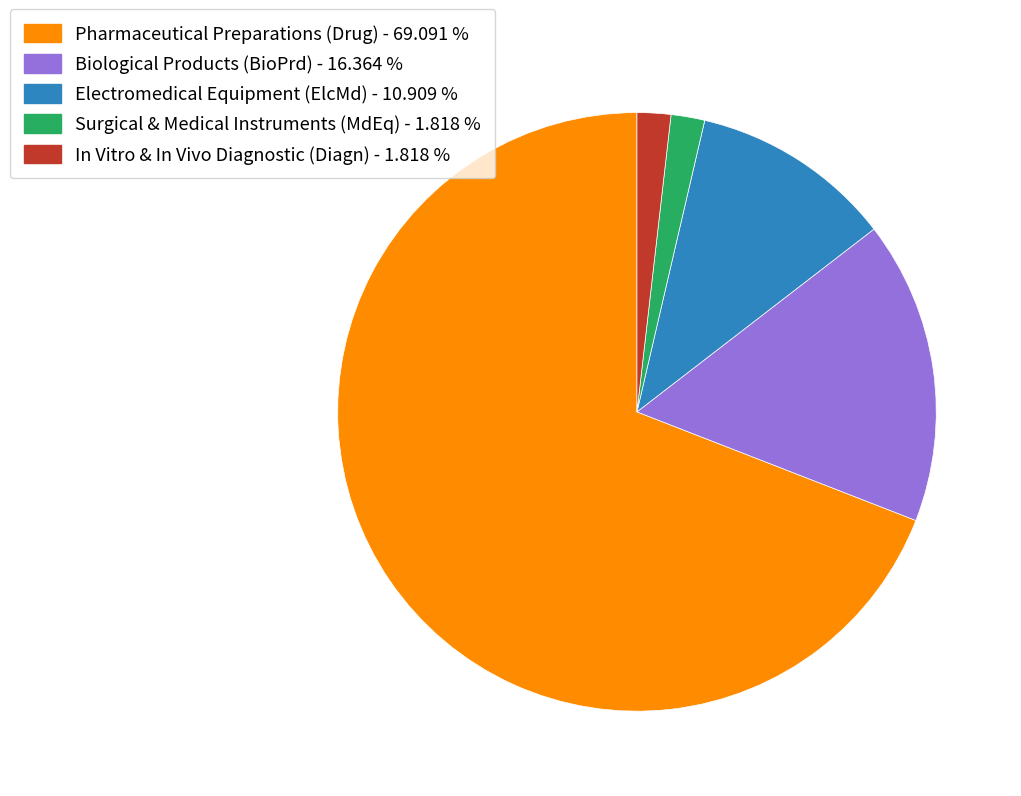

Approximately how many times larger is the value at In Vitro & In Vivo Diagnostic (Diagn) - 1.818 % compared to Surgical & Medical Instruments (MdEq) - 1.818 %?

1.0